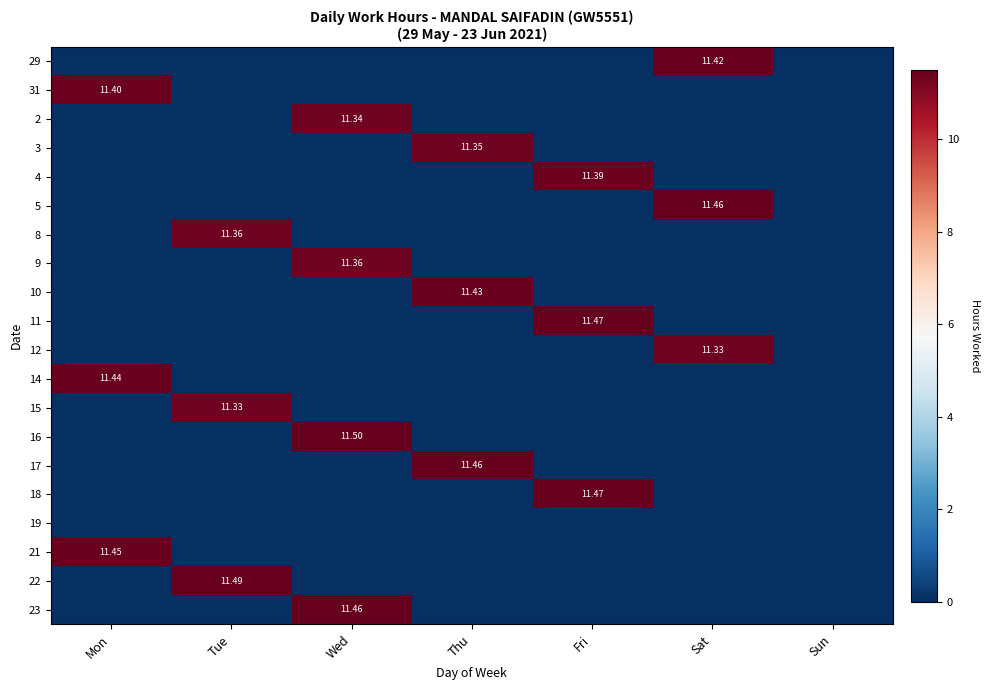

How many categories are shown in the chart?

7